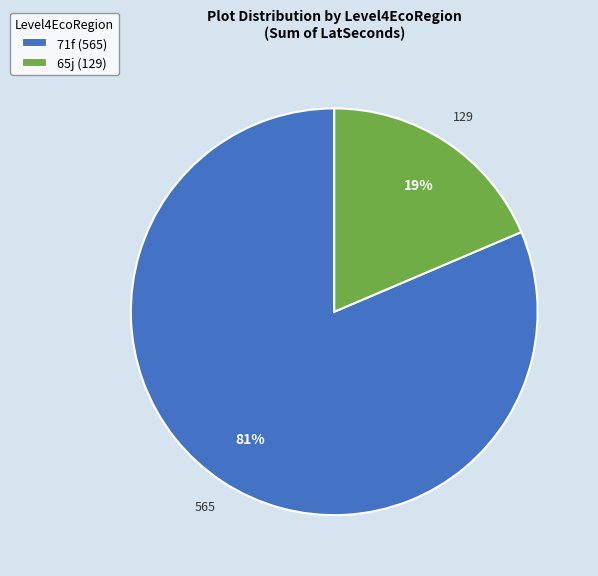

Is there a majority slice in this chart?

Yes